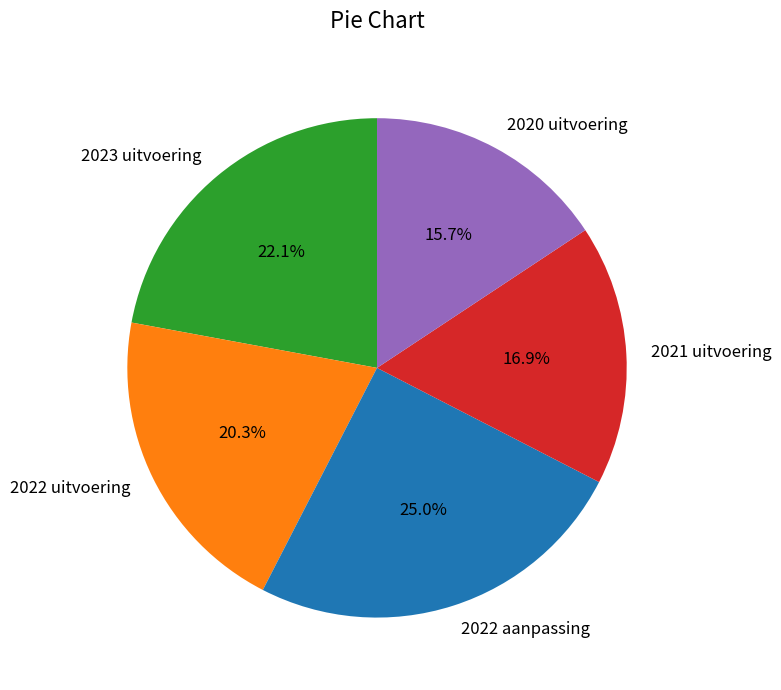

What is the largest slice in the pie chart?

2022 aanpassing